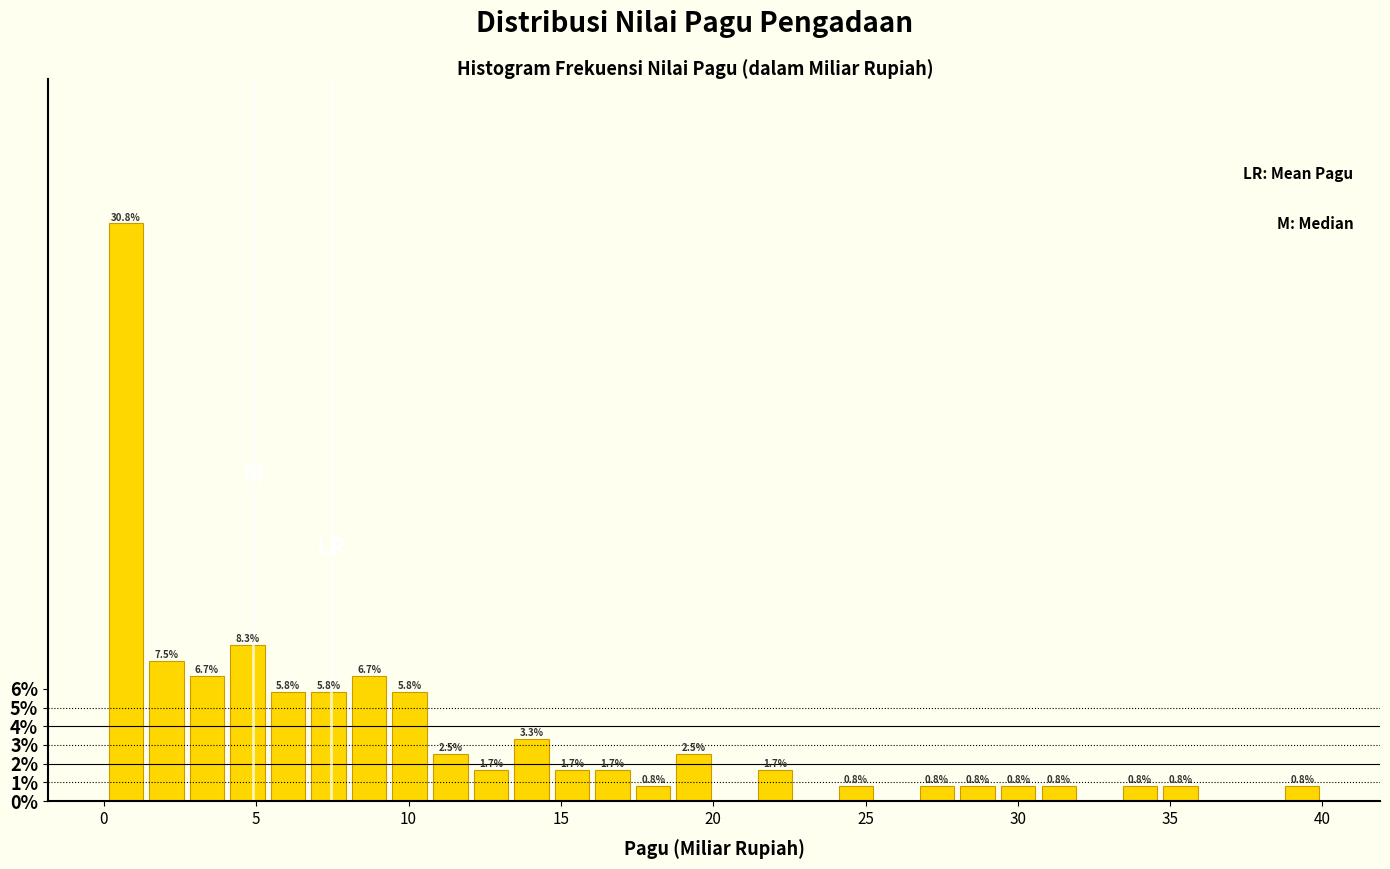

Read against the x-axis, roughly where is the centre of the tallest bar?

0.5